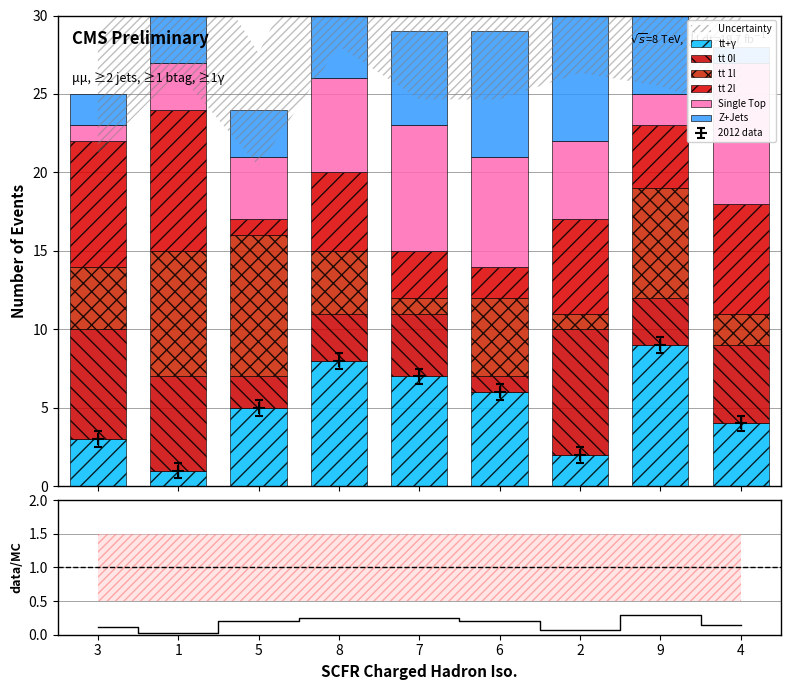

Reading right to left, list all the values displayed in this chart.

tt+γ: 4	9	2	6	7	8	5	1	3
tt 0l: 5	3	8	1	4	3	2	6	7
tt 1l: 2	7	1	5	1	4	9	8	4
tt 2l: 7	4	6	2	3	5	1	9	8
Single Top: 9	2	5	7	8	6	4	3	1
Z+Jets: 1	5	9	8	6	7	3	4	2